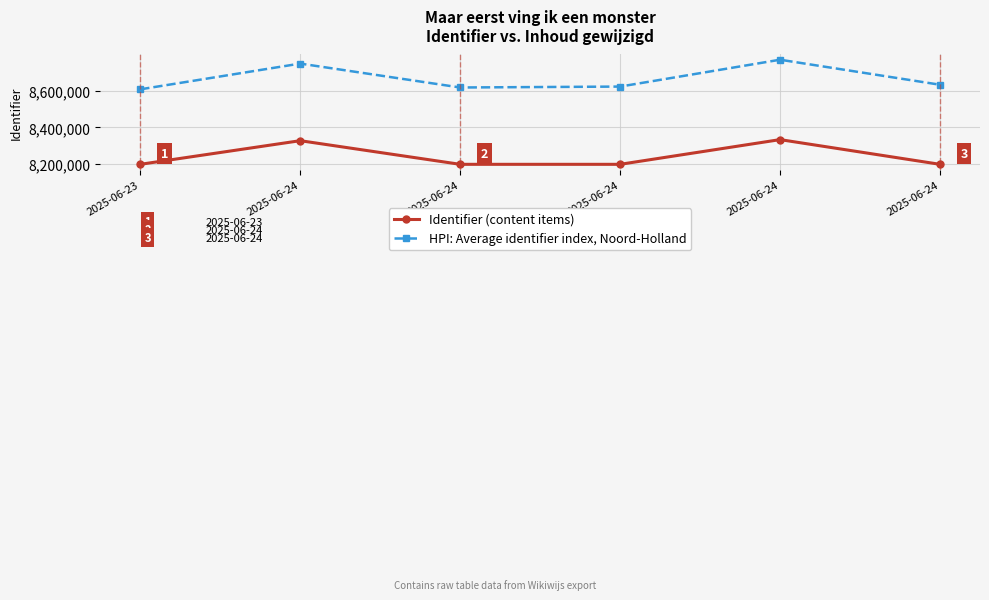

Count the number of categories in the chart.

6